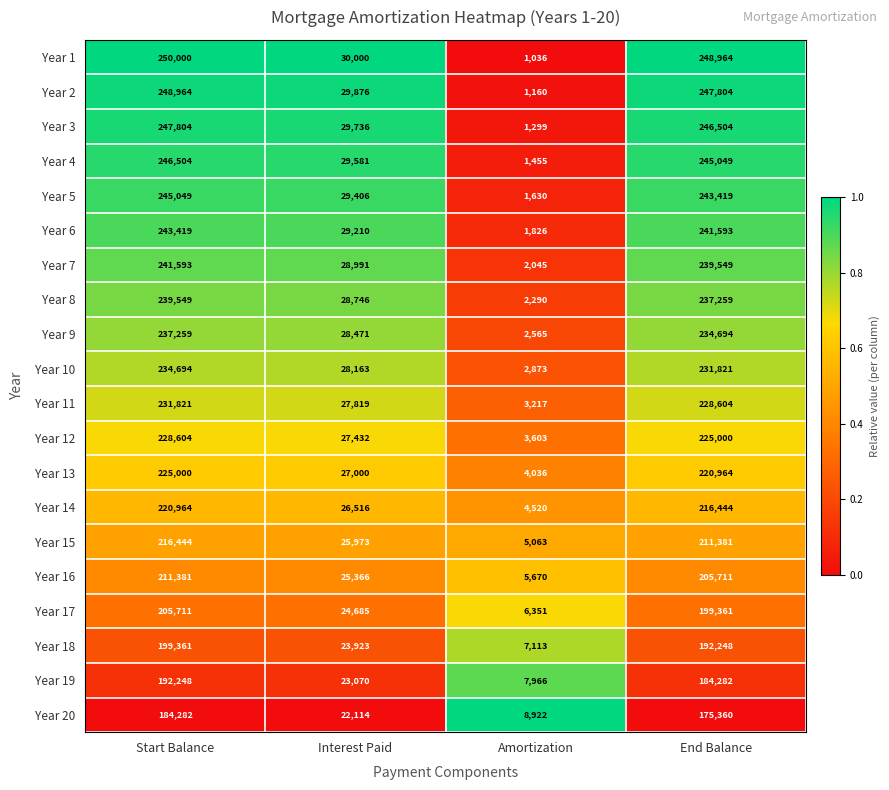

What is the average value of the Year 10 series?

124388